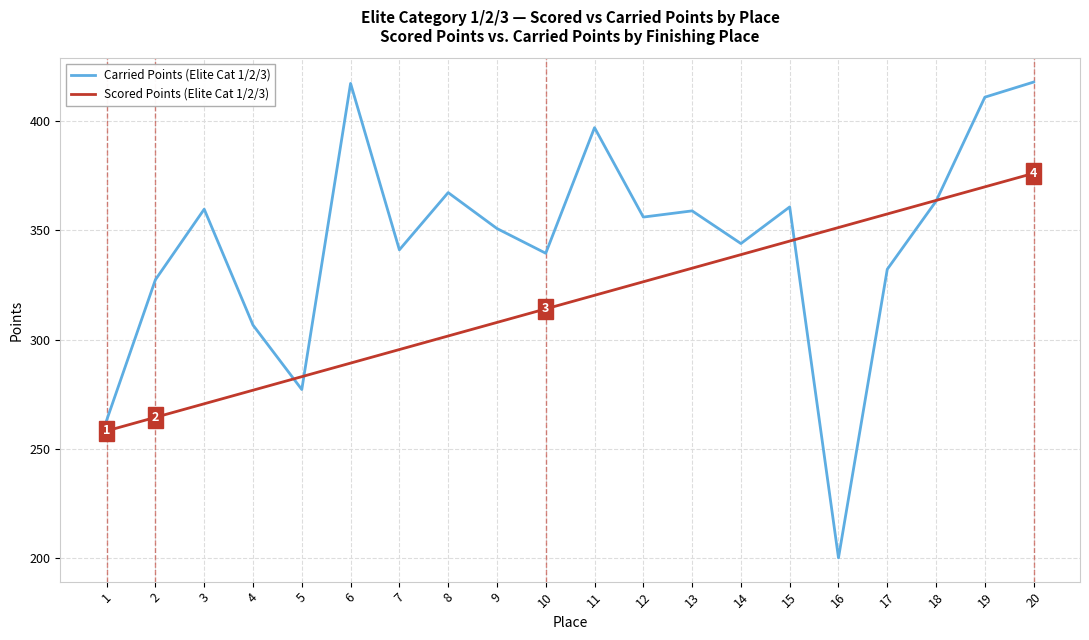

What is the minimum value shown in the chart?

200.0